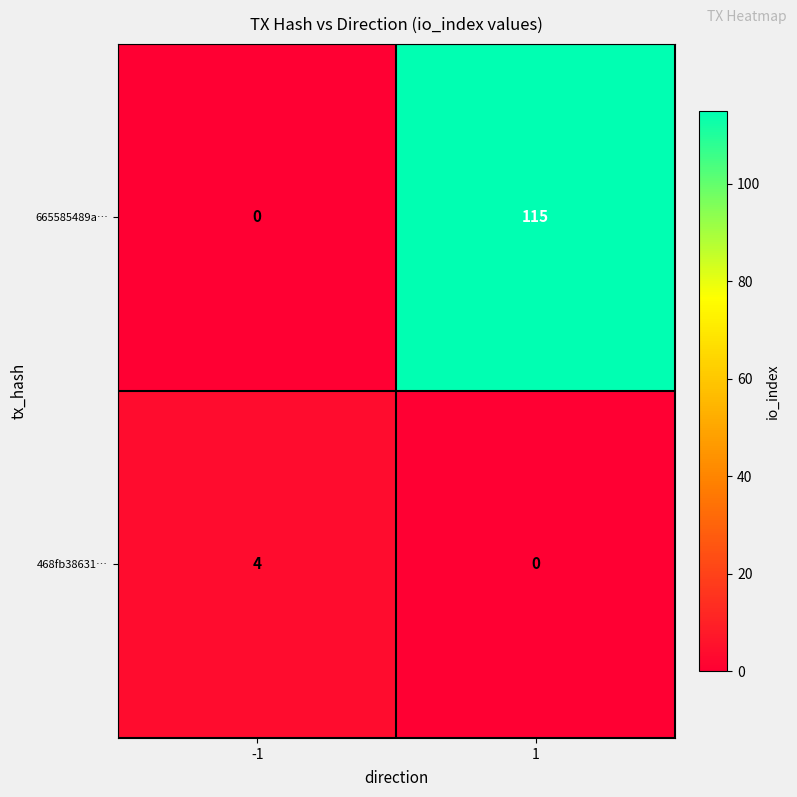

Reading left to right, what are all the values shown in this chart?

665585489a…: 0	115
468fb38631…: 4	0